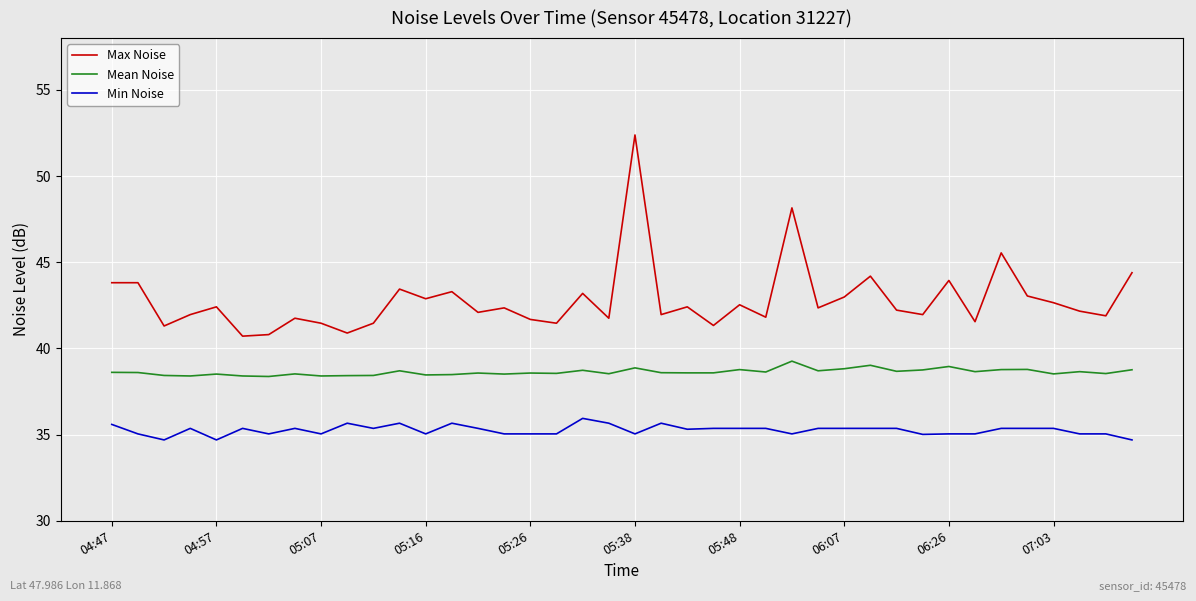

What is the minimum value for Mean Noise?

38.4